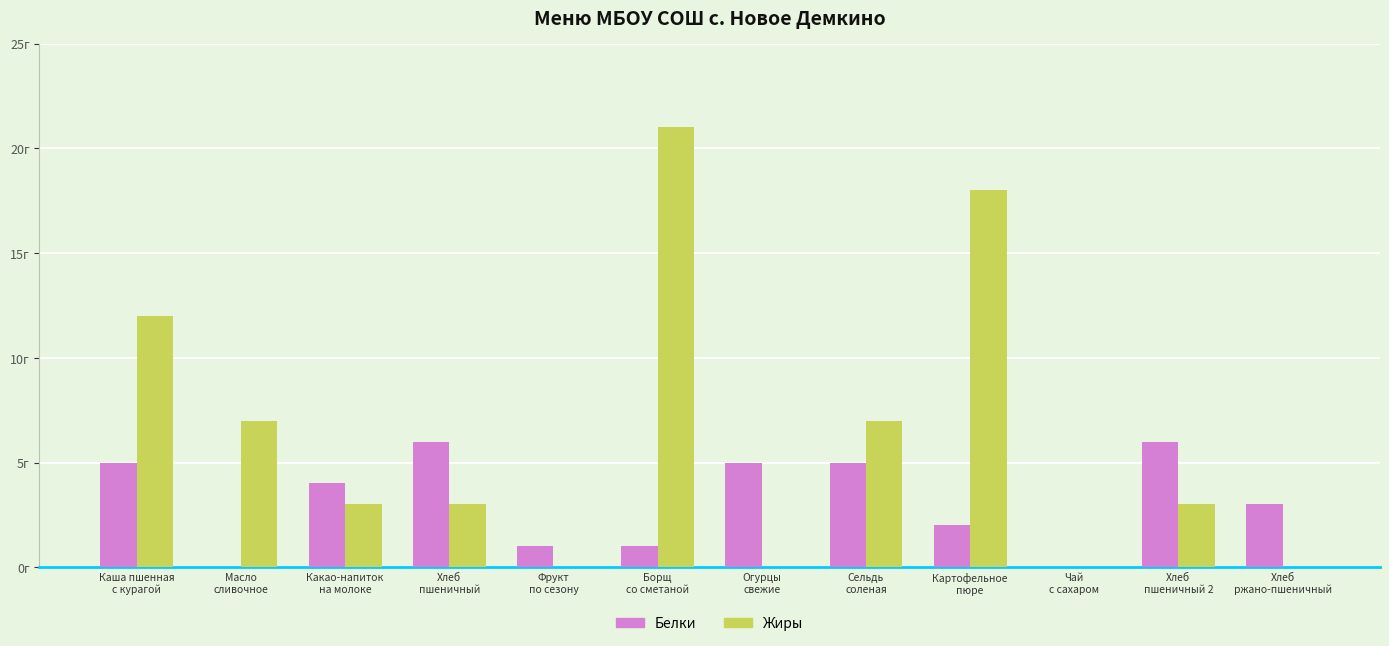

What are all the series names shown in the legend?

Белки, Жиры